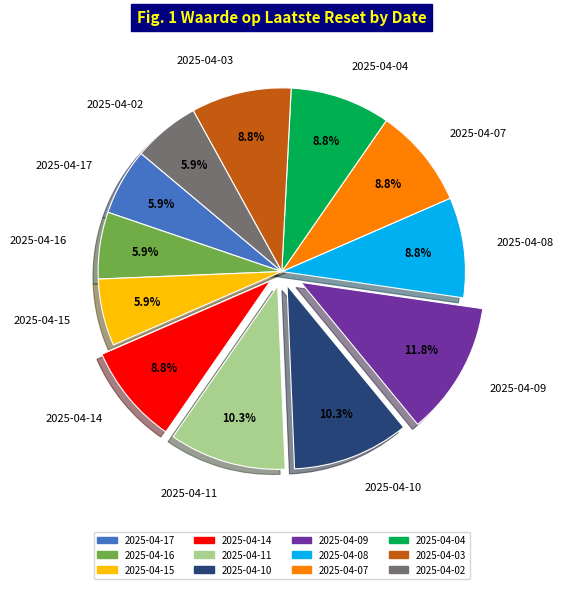

To the nearest percent, what percentage of the pie is 2025-04-08?

9%